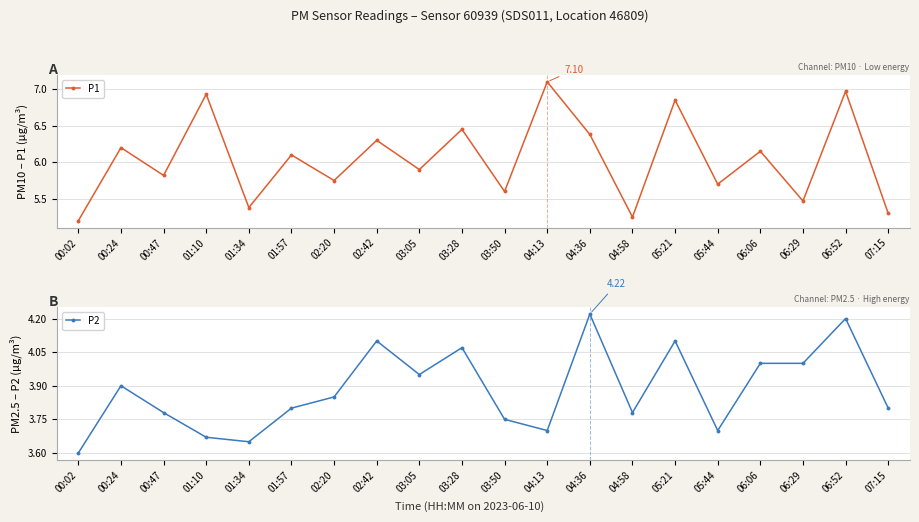

True or false: P1 and P2 cross at least once.

False